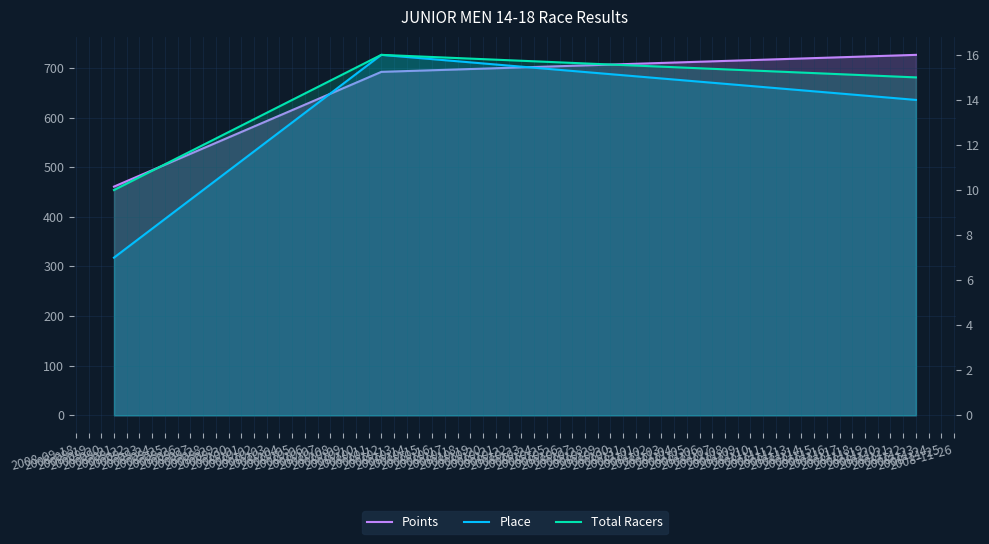

What is the difference between the highest and lowest values at 2008-10-12?

676.0